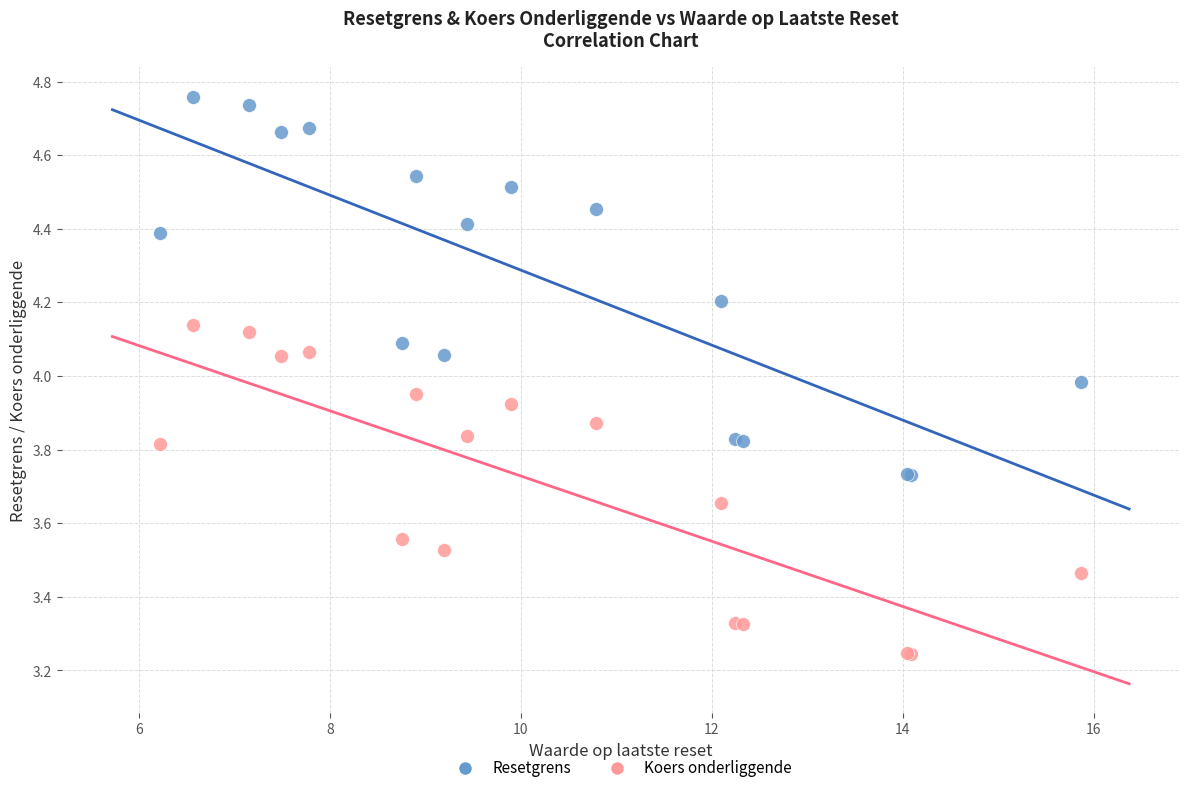

What is the X range (max minus min) for the scatter plot?

9.6